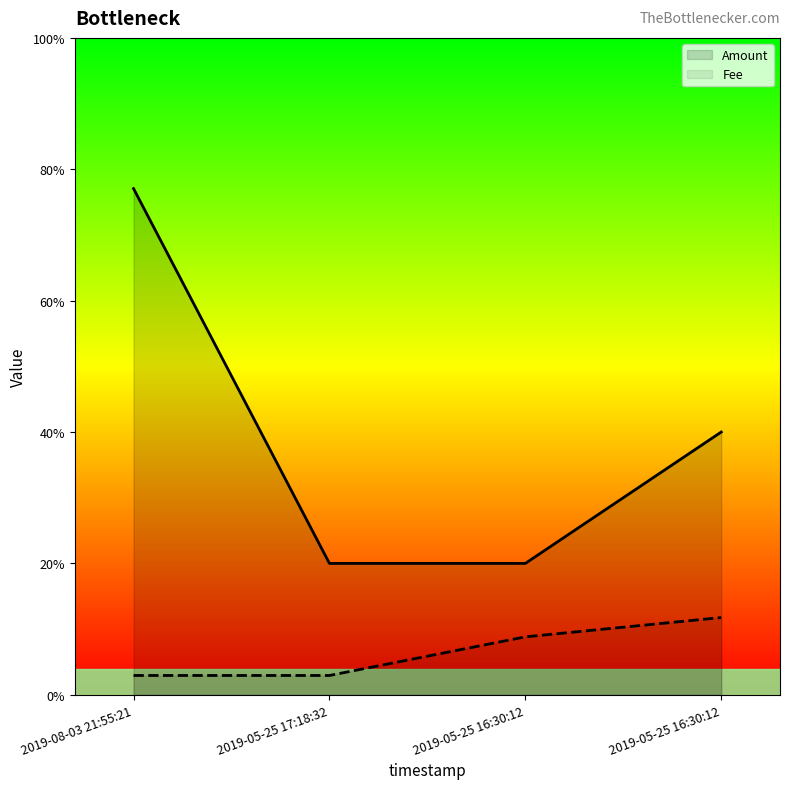

Is the value of Amount at 2019-05-25 16:30:12 greater than the value of Fee at 2019-08-03 21:55:21?

Yes